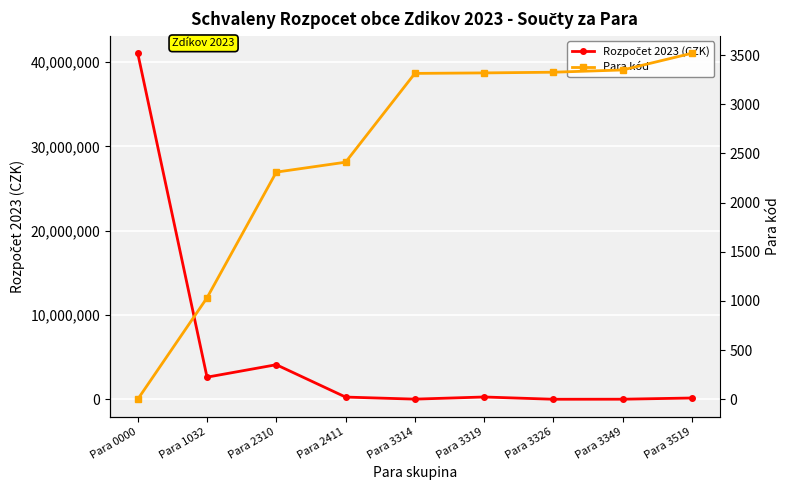

What are all the series names shown in the legend?

Rozpočet 2023 (CZK), Para kód